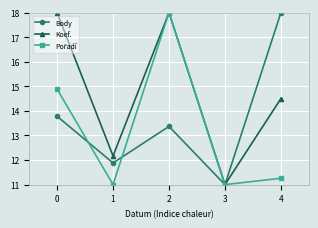

Is it true that Body equals 11.2 at 4?

False